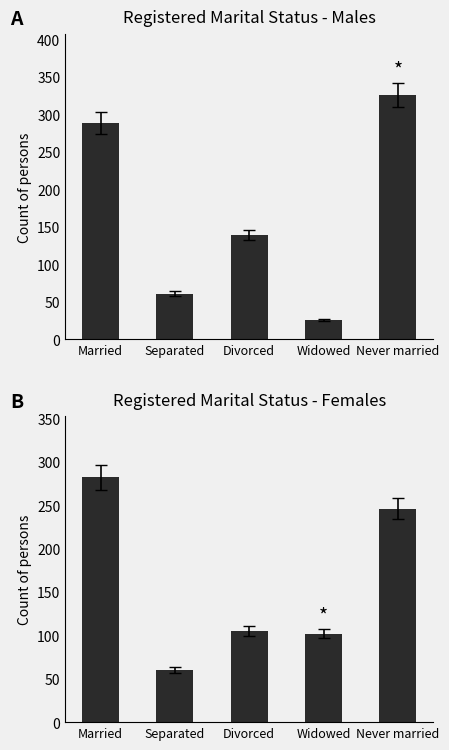

What is the greatest value displayed?

326